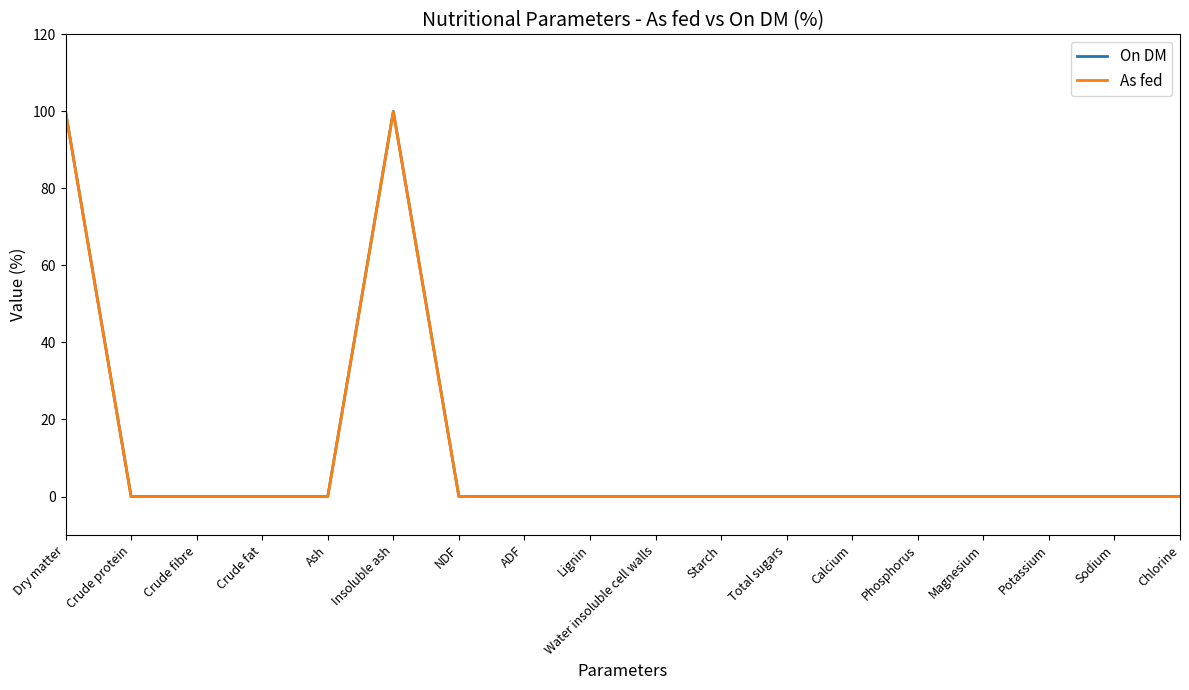

The value of As fed at Insoluble ash is 47.8. True or false?

False